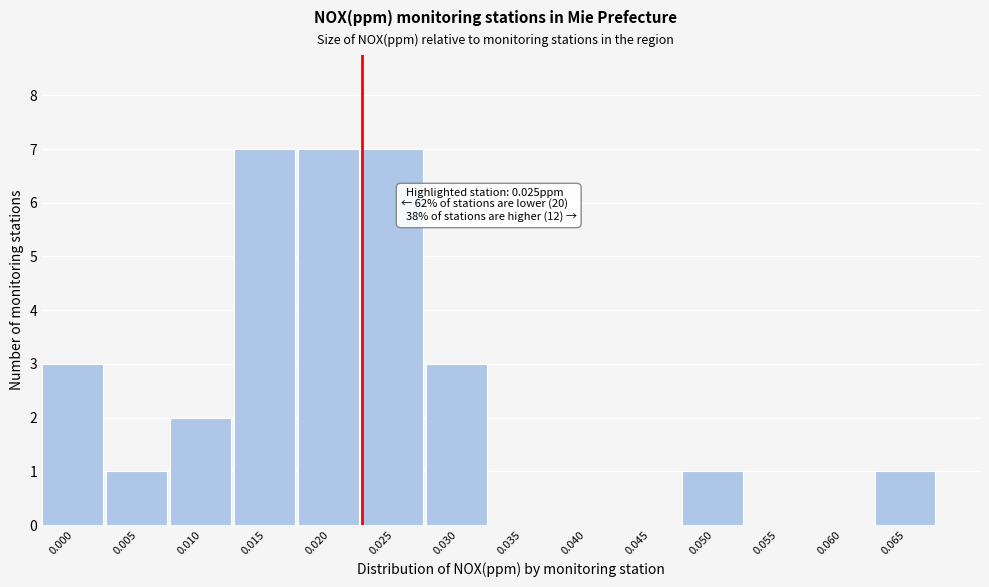

Reading left to right, transcribe all the data shown in this chart.

0.000=3	0.005=1	0.010=2	0.015=7	0.020=7	0.025=7	0.030=3	0.035=0	0.040=0	0.045=0	0.050=1	0.055=0	0.060=0	0.065=1